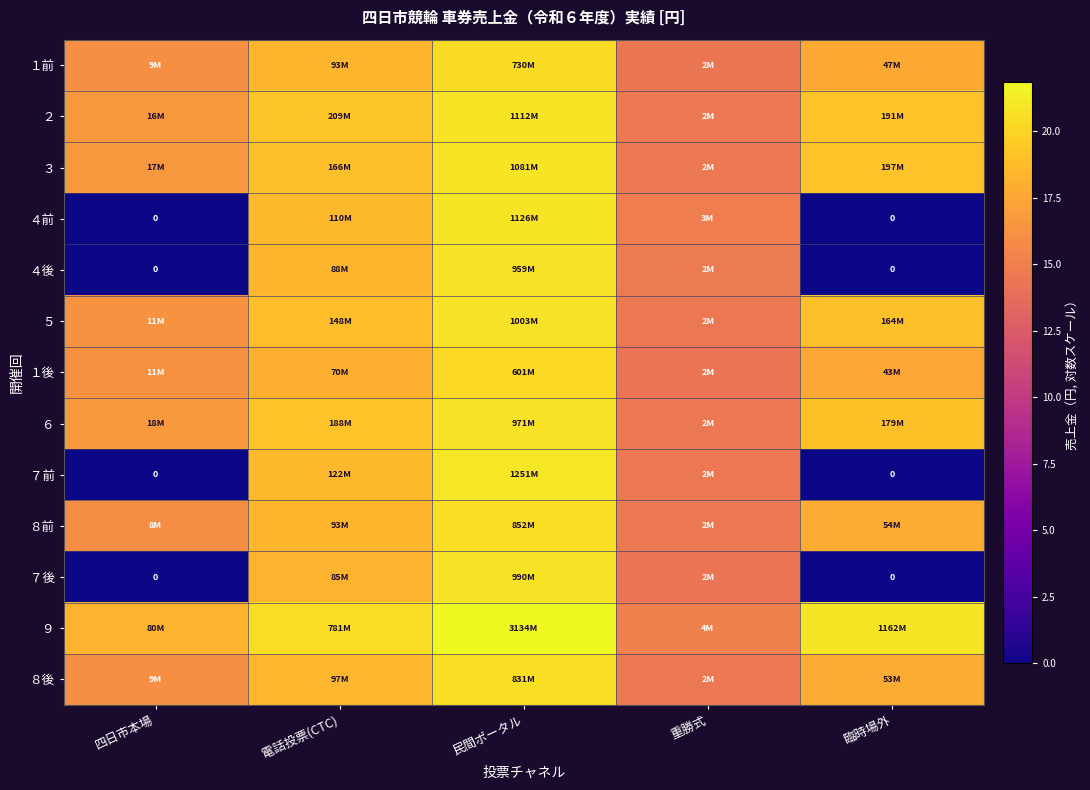

The ３ series shows 33.2 at 民間ポータル. True or false?

False